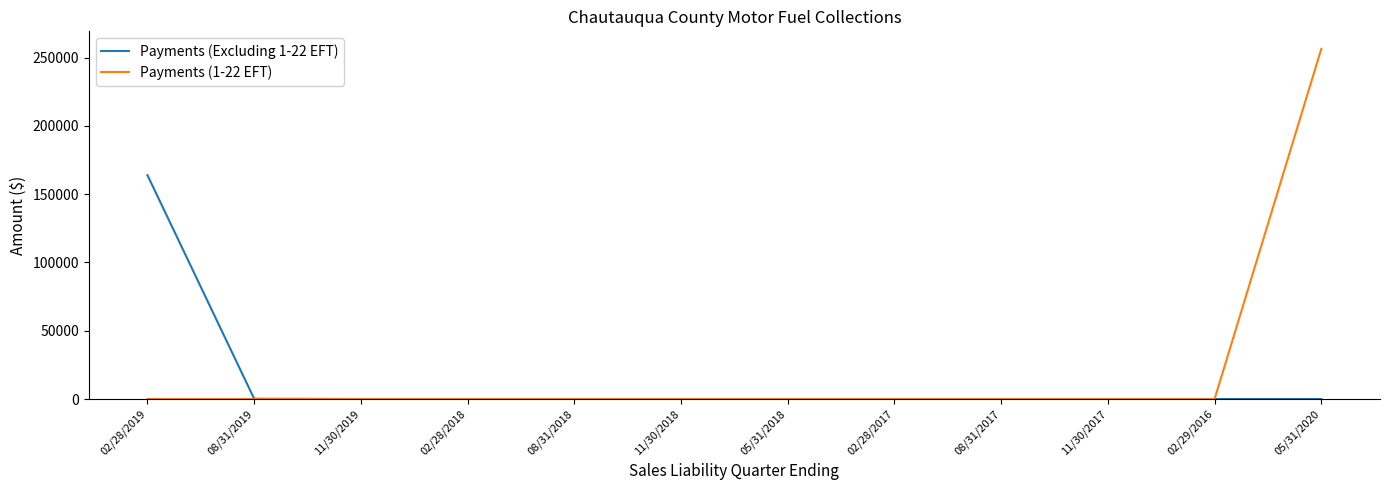

Rank the series by their average value, from lowest to highest.

Payments (Excluding 1-22 EFT), Payments (1-22 EFT)